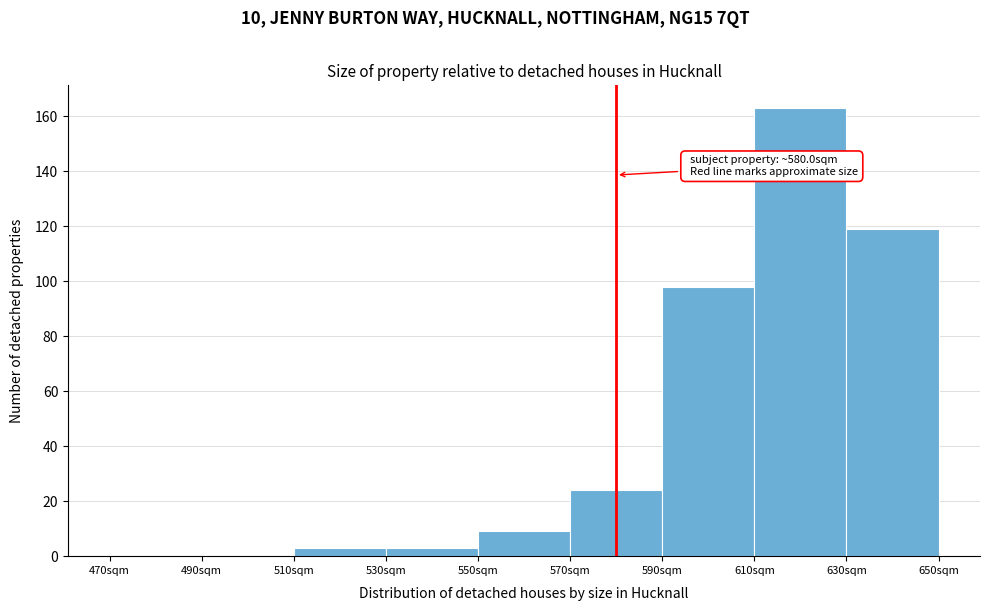

Which range on the x-axis has the tallest bar?

610 to 630